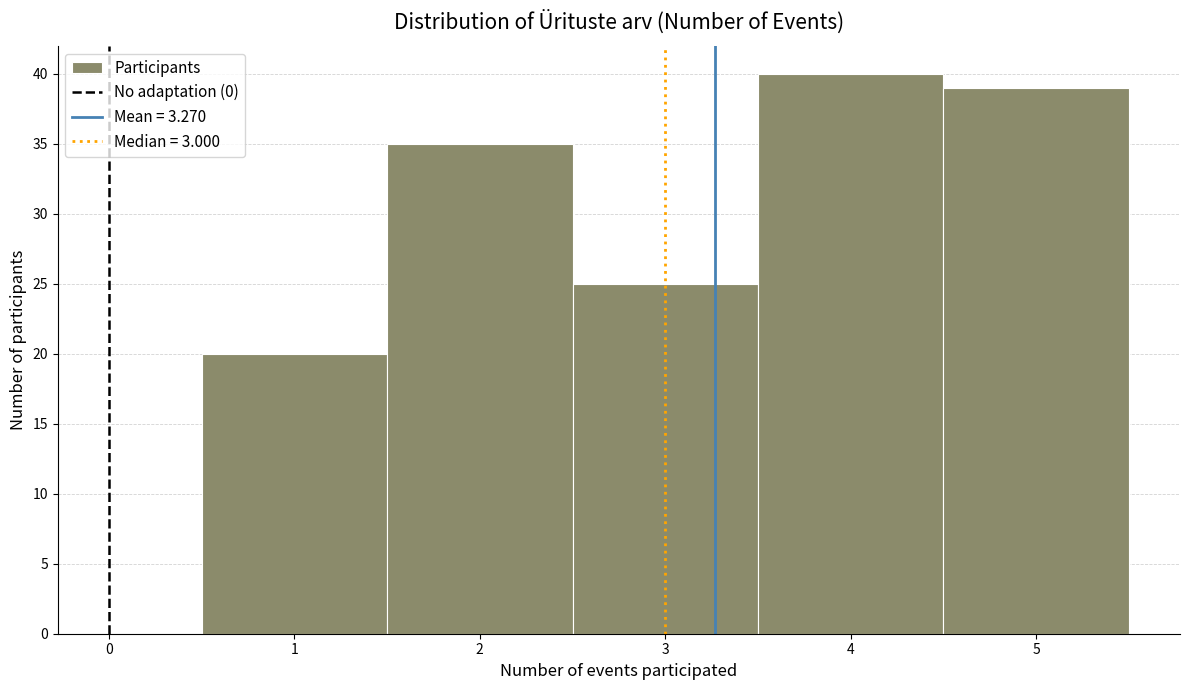

Which range on the x-axis has the tallest bar?

3.5 to 4.5